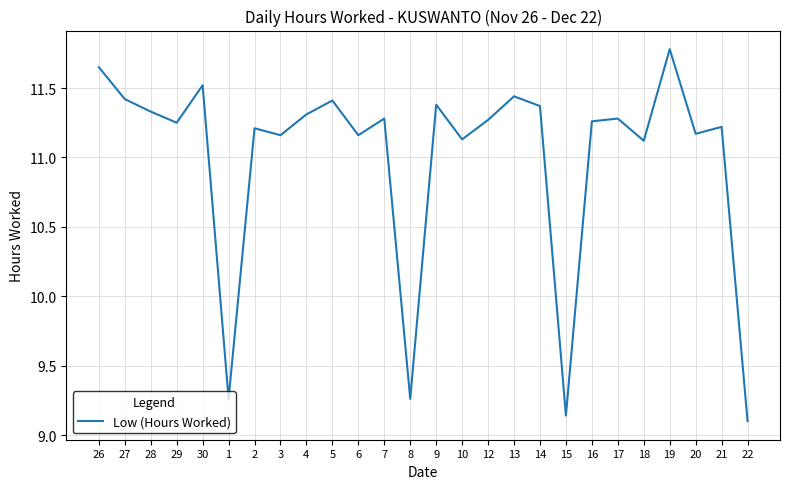

What is the difference between the values at 22 and 10?

2.0